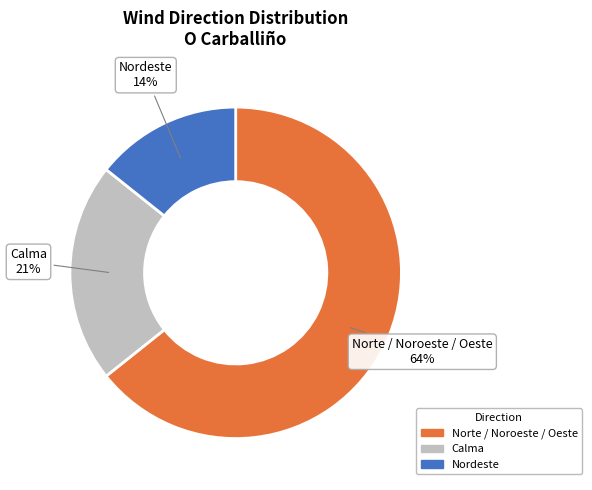

Is there a majority slice in this chart?

Yes